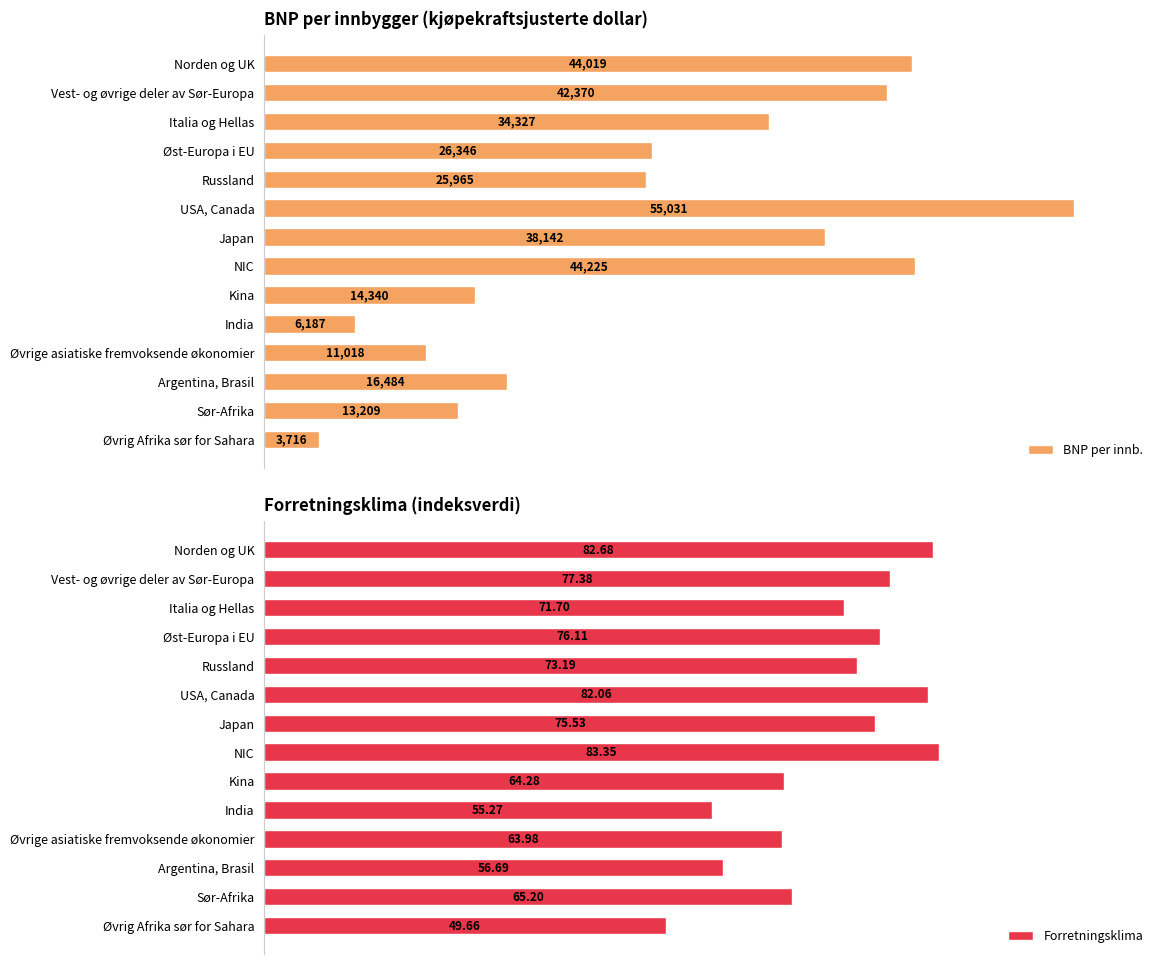

List the series in order of their peak value, highest first.

BNP per innb., Forretningsklima